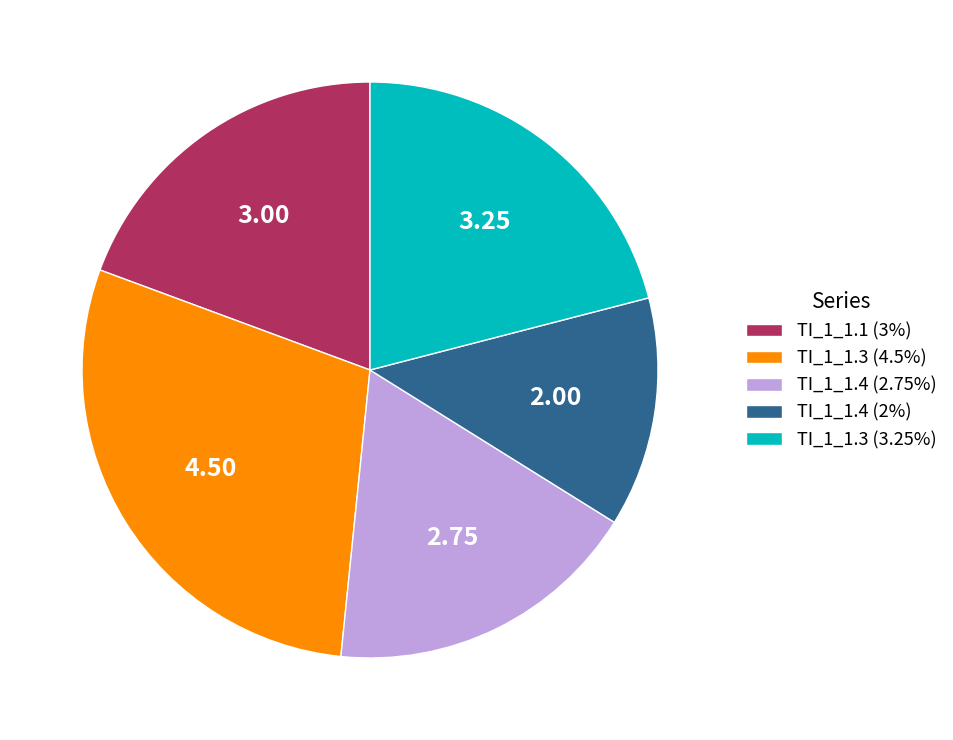

Approximately how many times larger is the value at TI_1_1.4 (2%) compared to TI_1_1.3 (4.5%)?

0.4